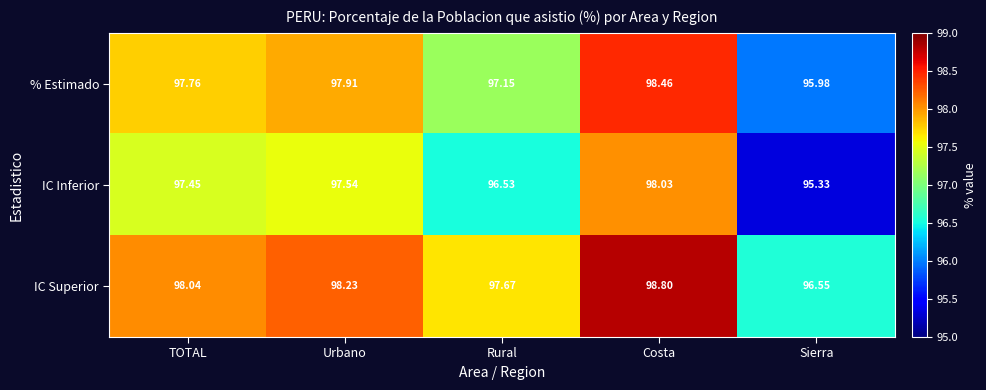

Which label corresponds to the largest value in the chart?

Costa